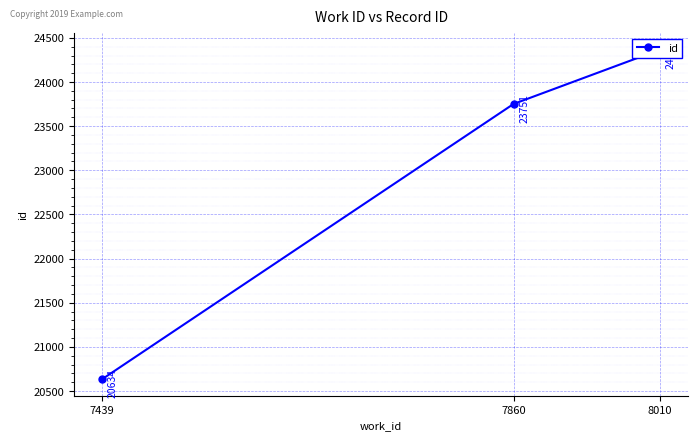

Reading left to right, list all the values displayed in this chart.

20634	23751	24367